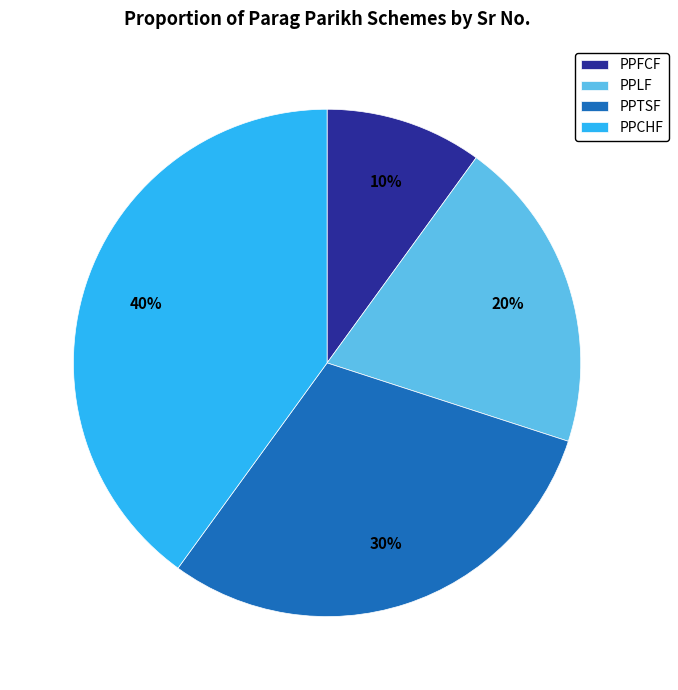

To the nearest percent, what percentage of the pie is PPLF?

20%